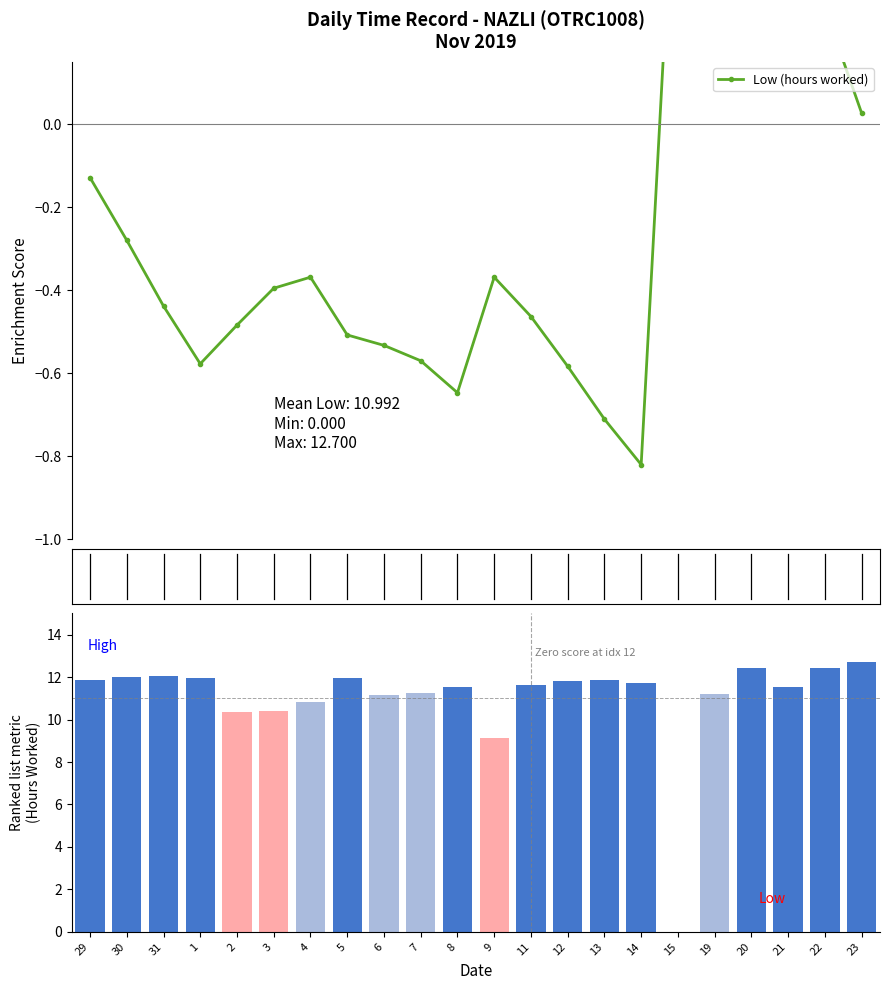

What is the average value?

11.0